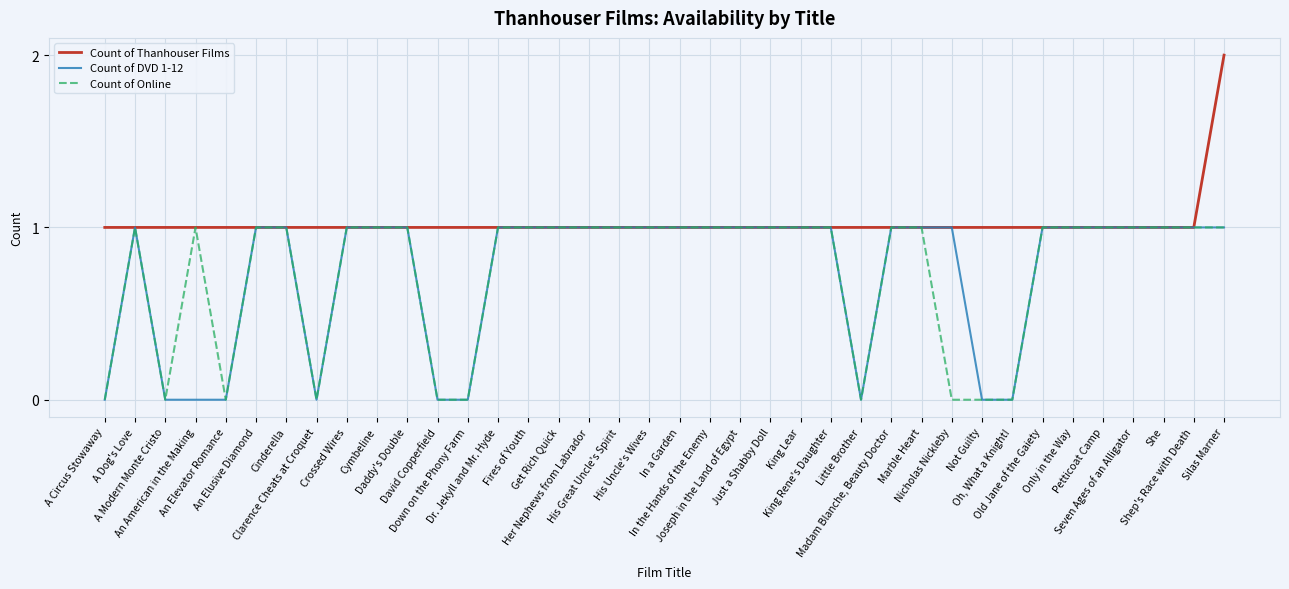

Which series has the largest total across all categories?

Count of Thanhouser Films